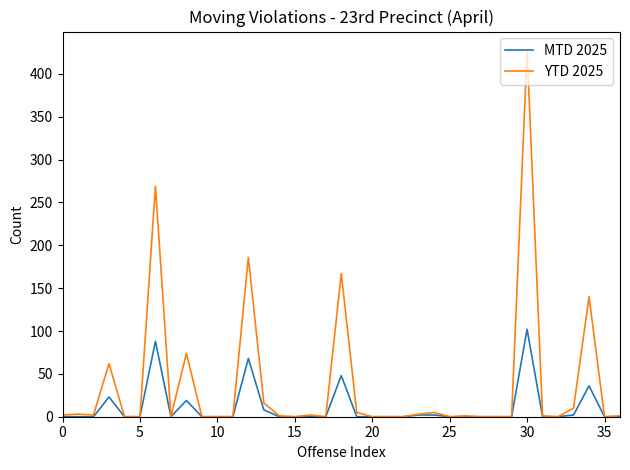

Which series has the largest total across all categories?

YTD 2025